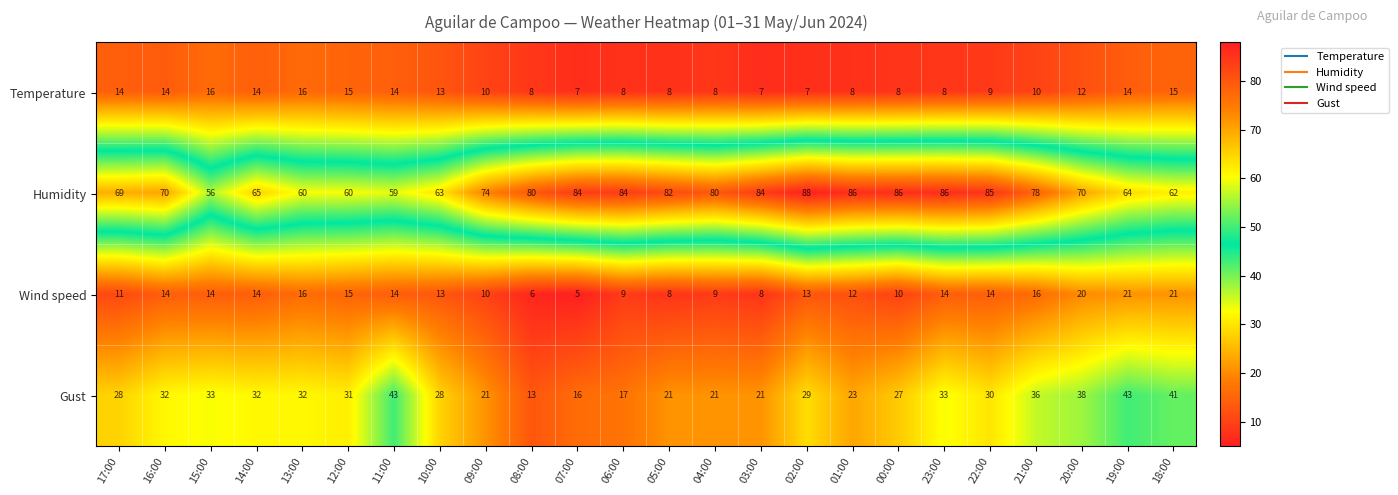

At which label does Temperature first exceed 10?

17:00